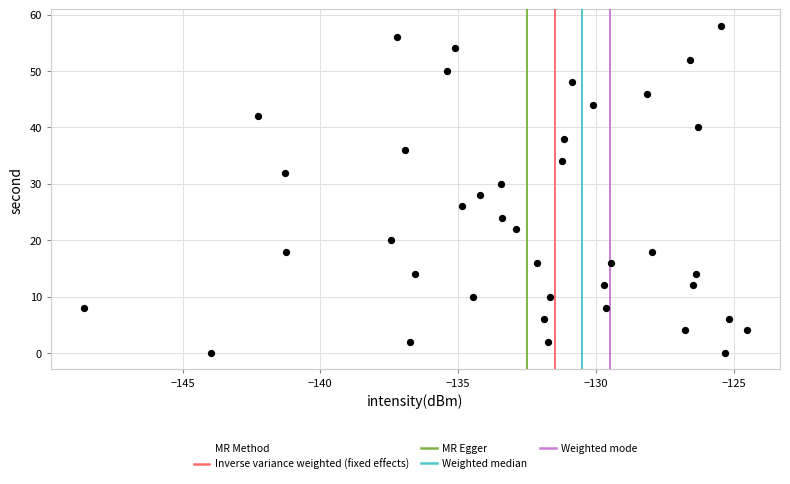

What is the range of Y values (max minus min)?

58